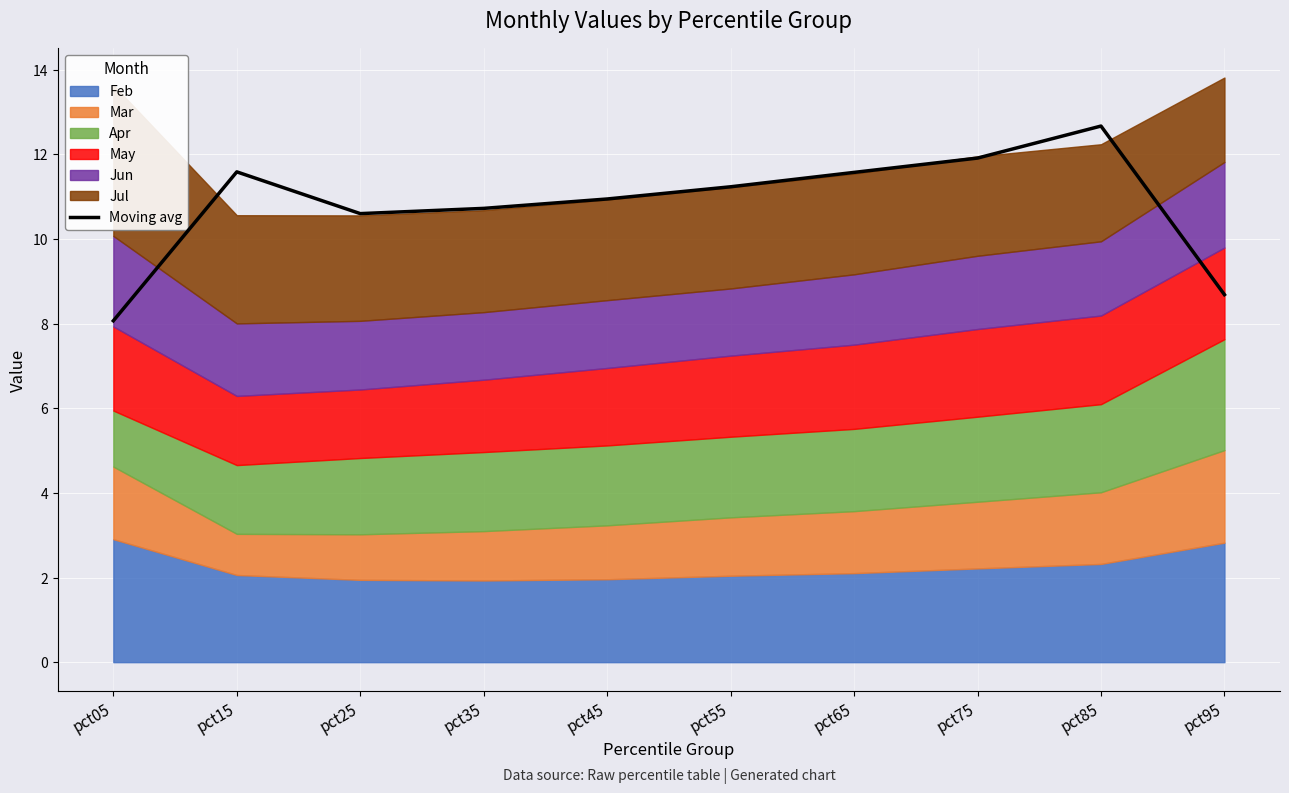

Which label corresponds to the smallest value in the chart?

pct05